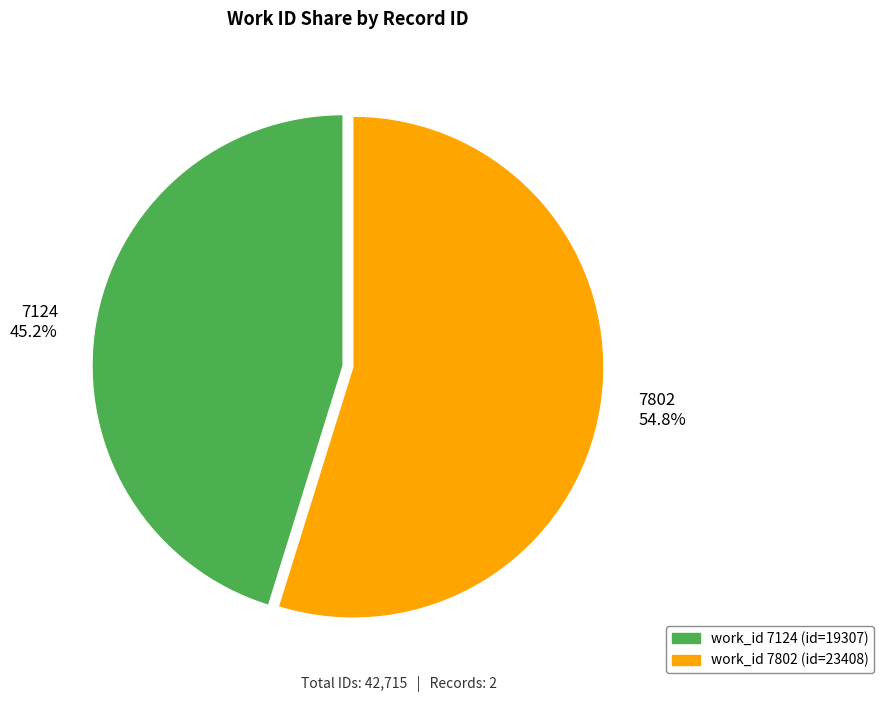

To the nearest percent, what percentage of the pie is 7802?

55%